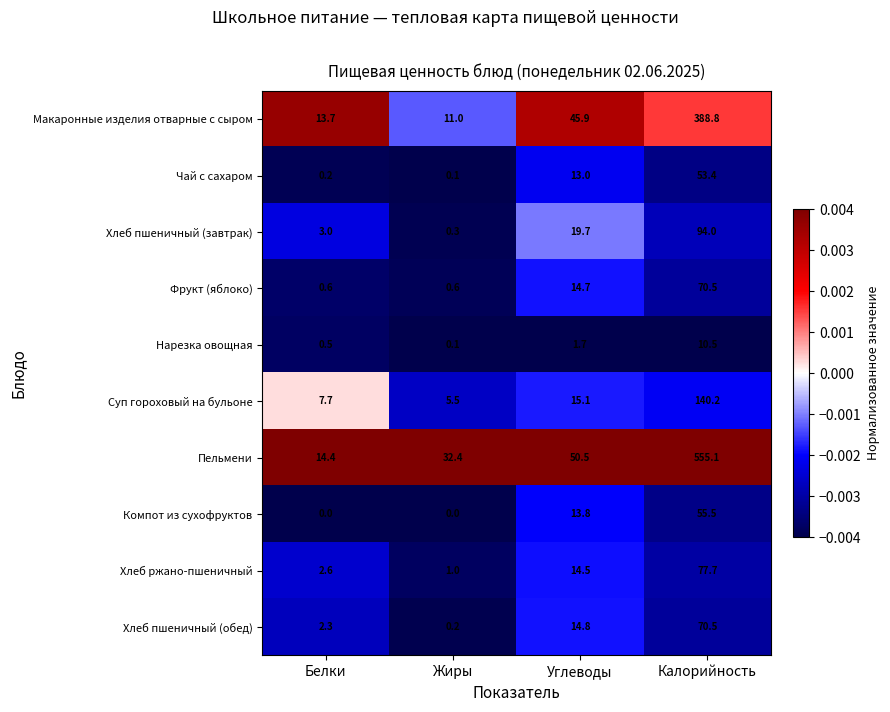

Is it true that Макаронные изделия отварные с сыром equals 13.7 at Белки?

True